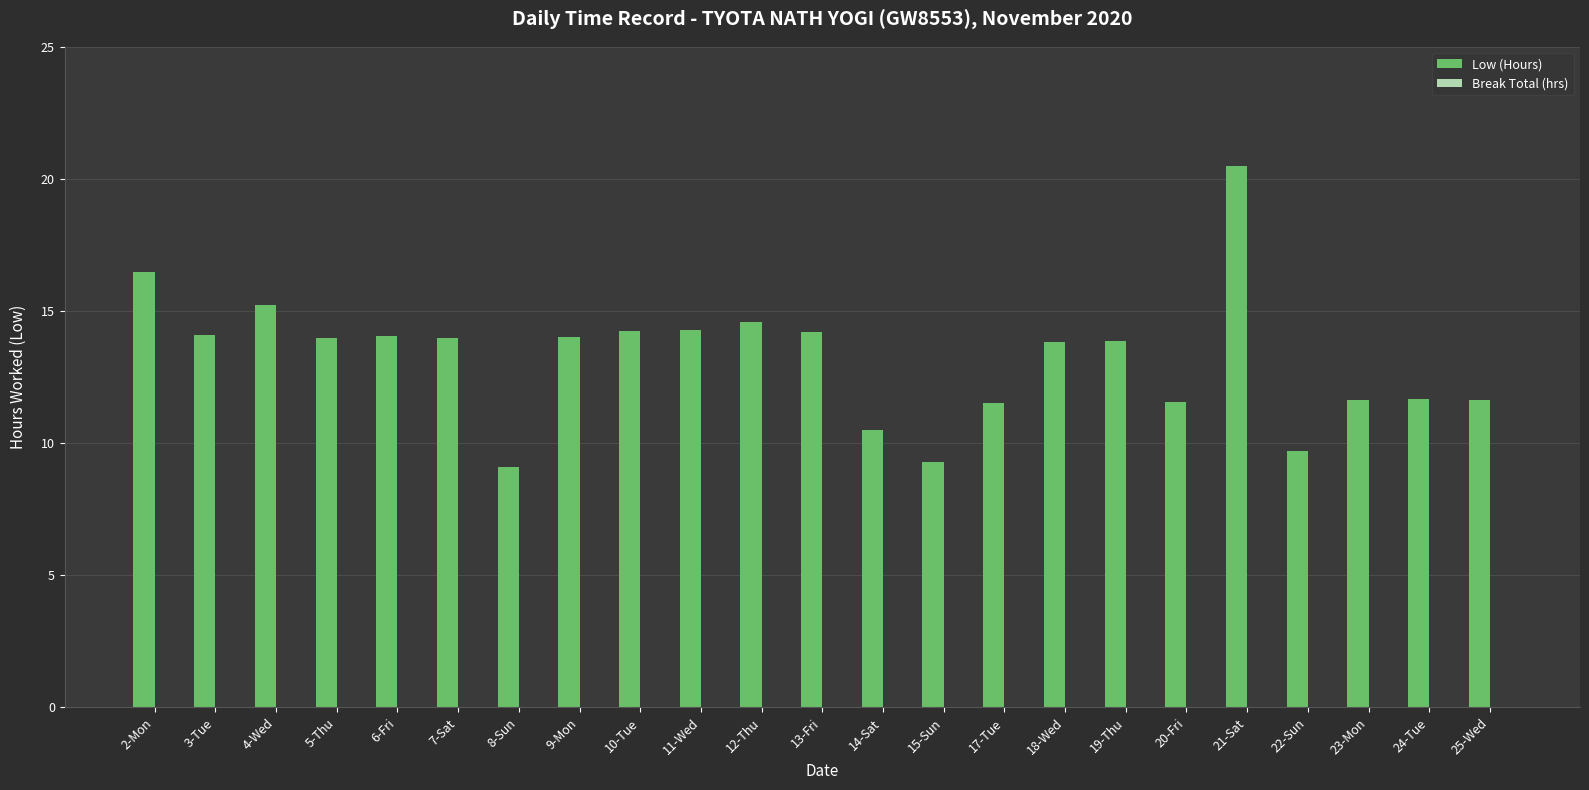

How many distinct data groups are displayed?

1